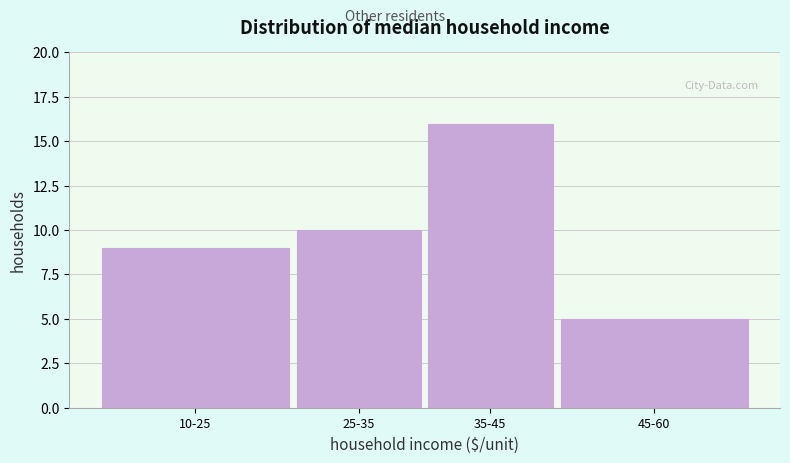

Reading left to right, what are all the values shown in this chart?

10-25=9	25-35=10	35-45=16	45-60=5